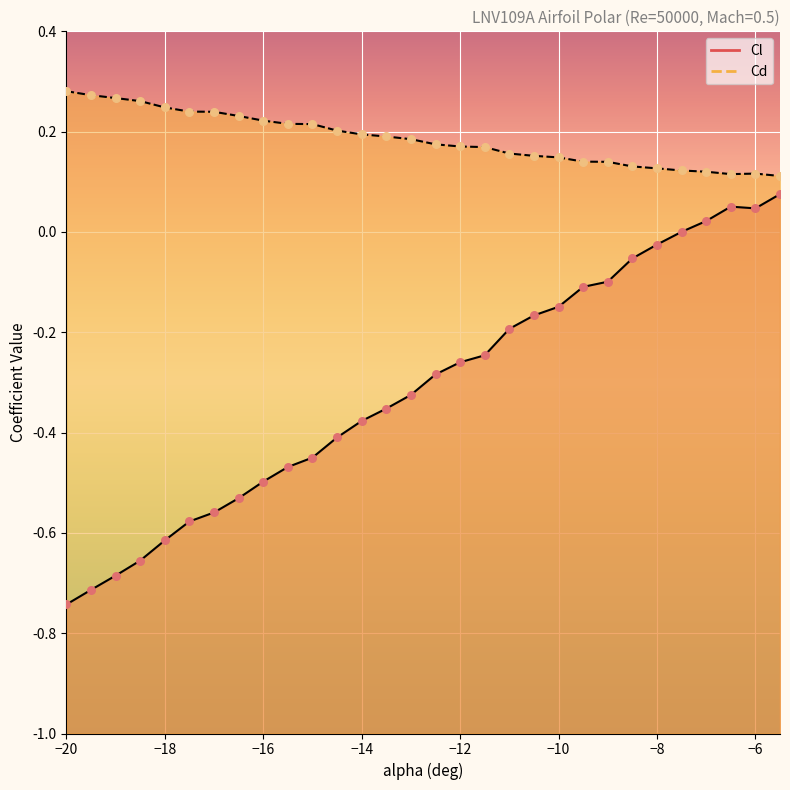

At which category is the sum across all series the highest?

-5.5